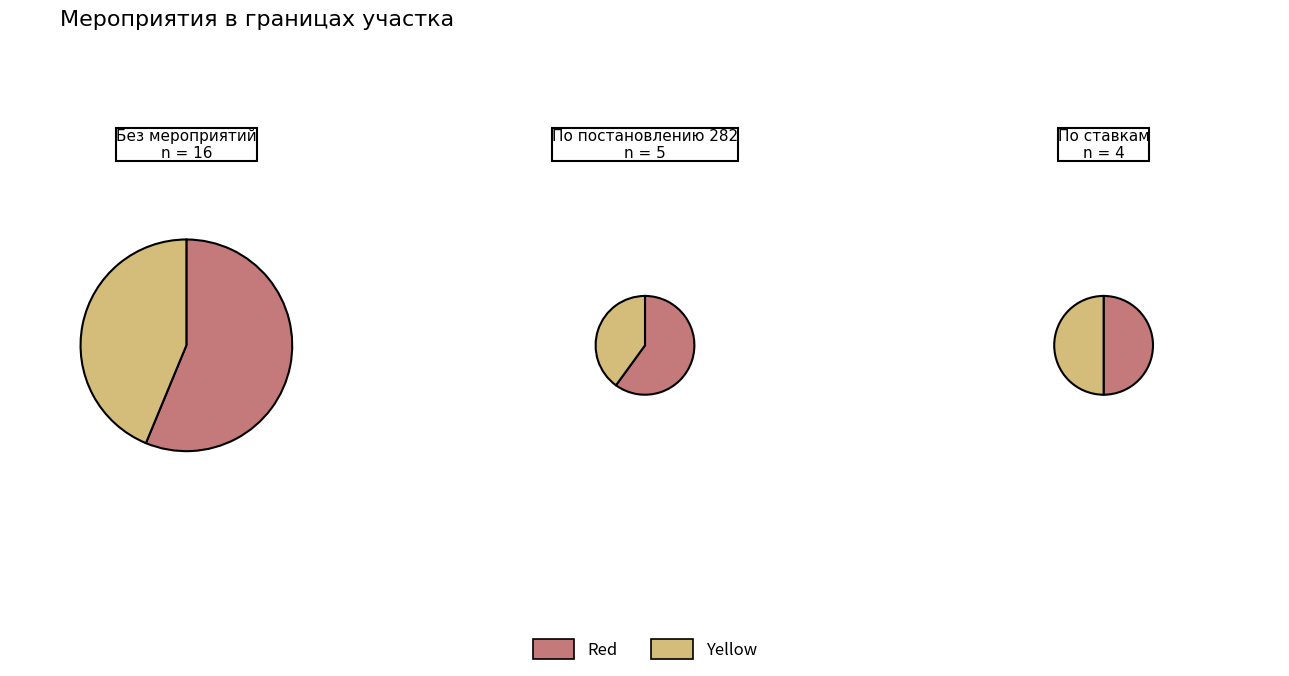

Which category has the smallest portion of the pie?

По ставкам